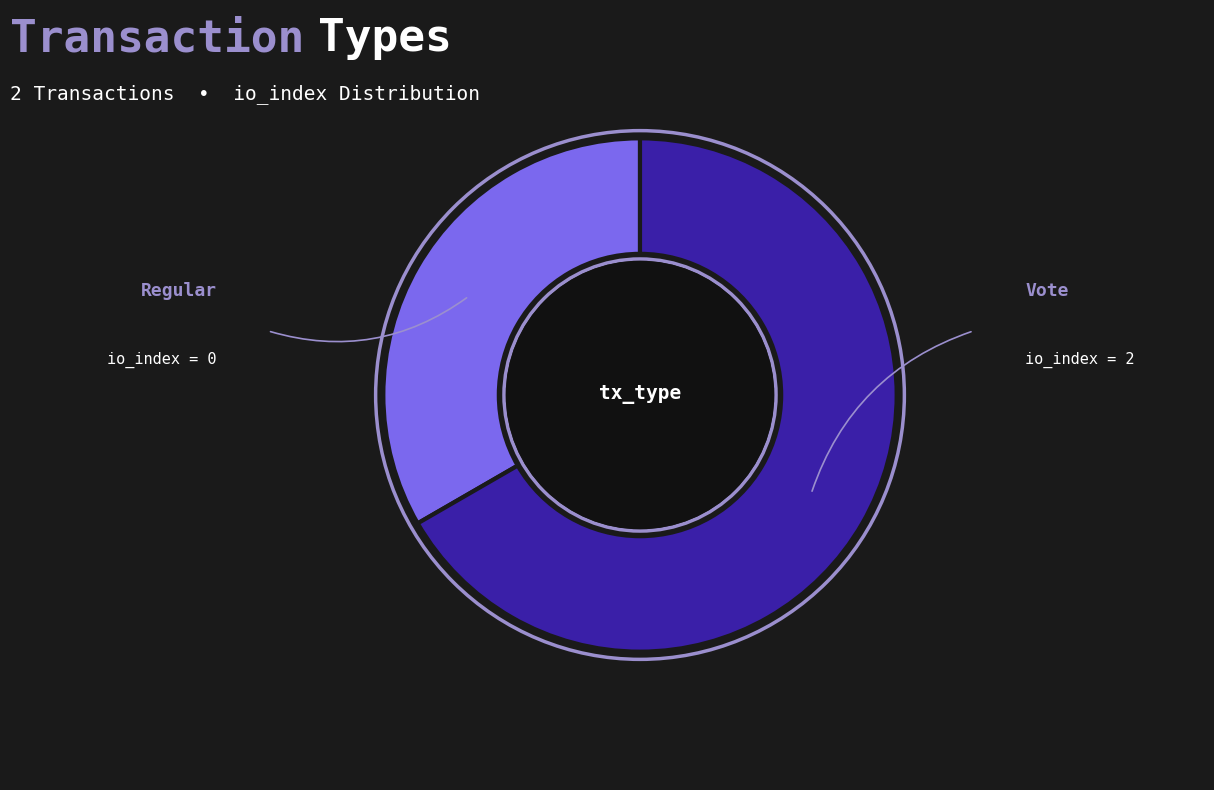

Is it true that Vote is 67% of the pie?

True